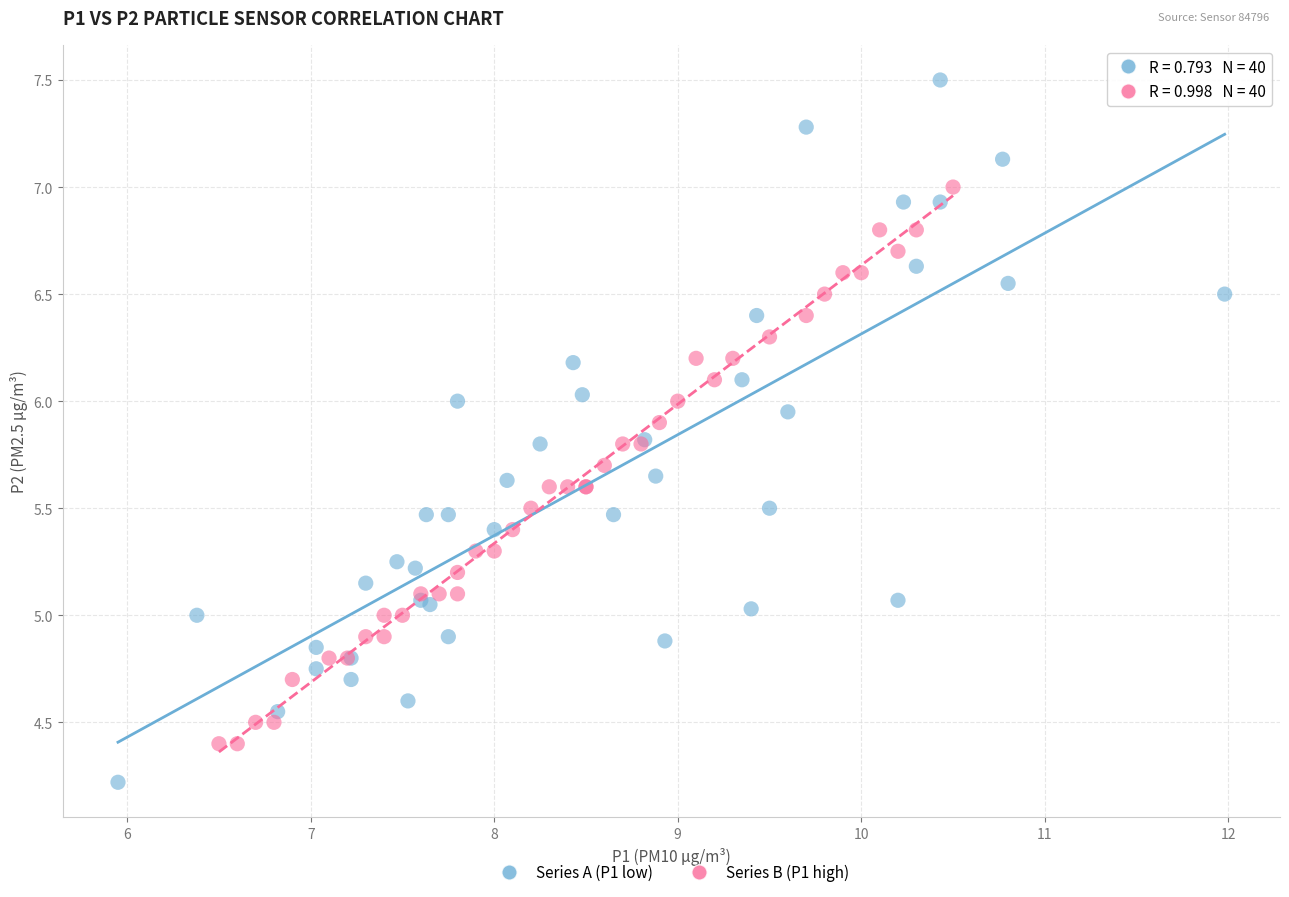

Which series contains the lowest Y value?

Series A (P1 low)